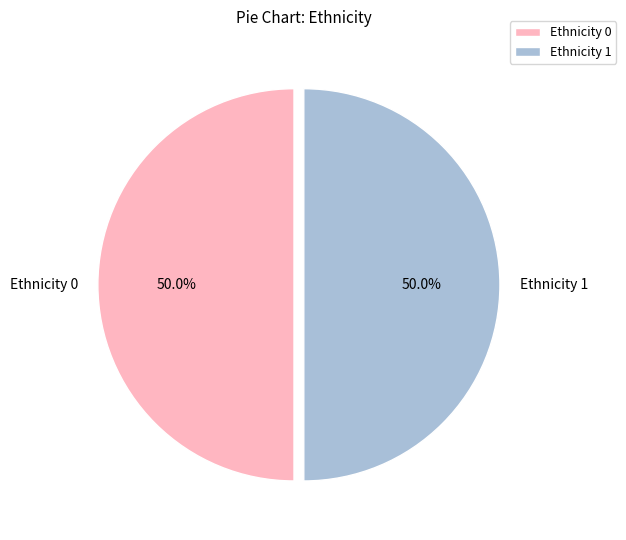

Combined, do Ethnicity 0 and Ethnicity 1 account for over 50%?

Yes